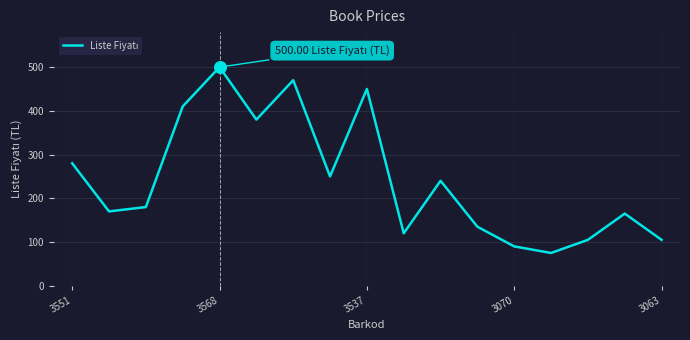

What is the difference between the maximum and minimum values?

425